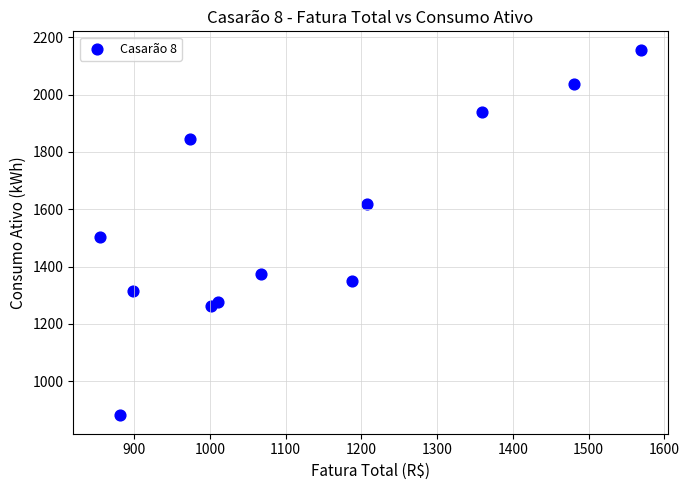

What Y value in the scatter plot is closest to 1519?

1502